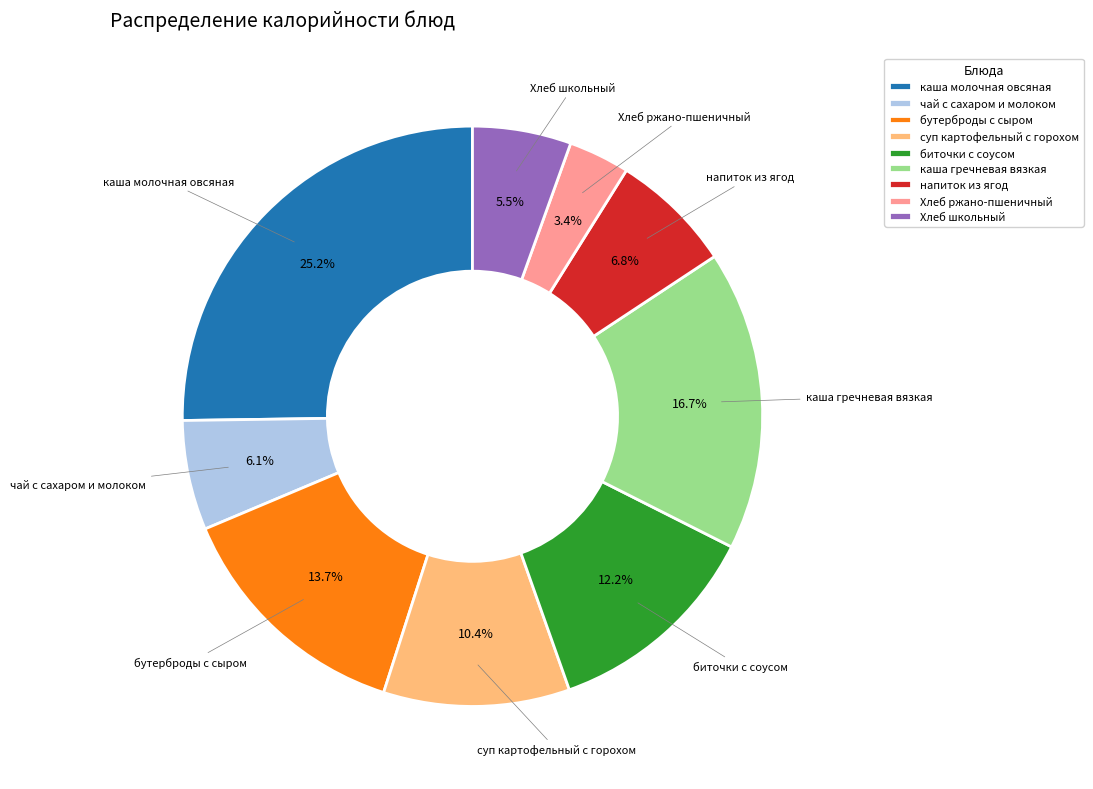

To the nearest percent, what percentage of the pie is напиток из ягод?

7%